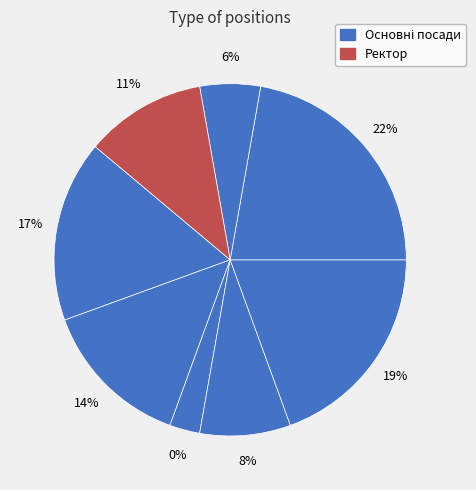

Is it true that В.о. директора is 8% of the pie?

False